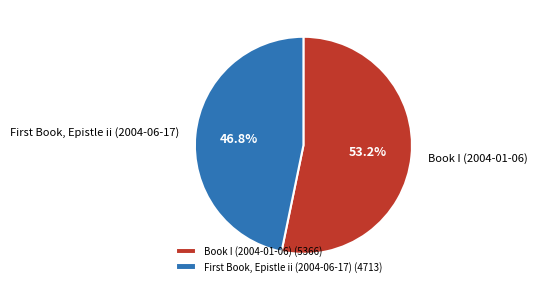

Count the number of slices in the pie.

2